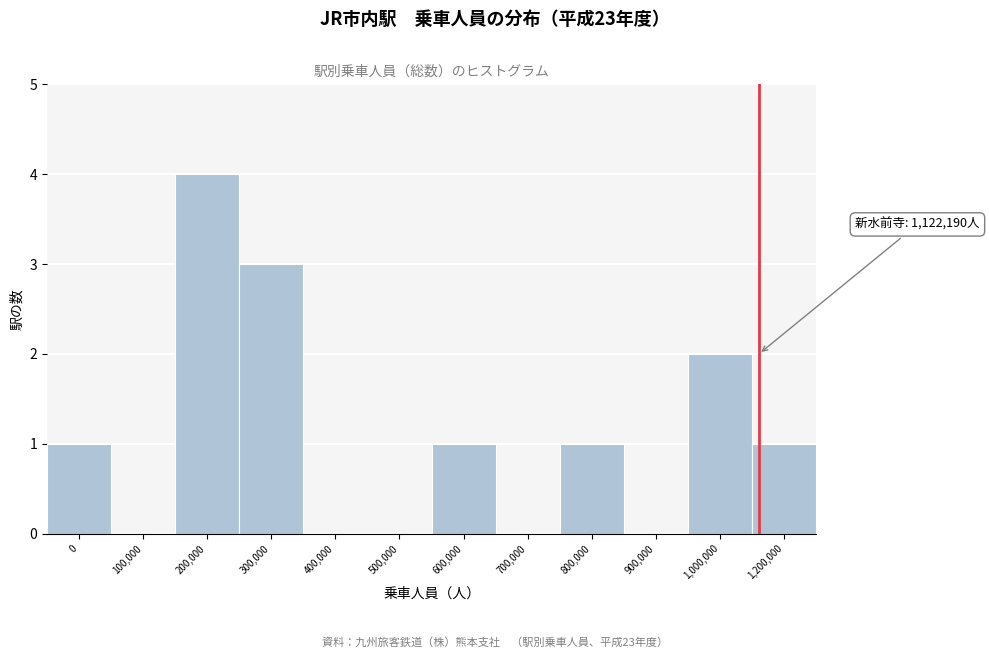

Reading left to right, transcribe all the data shown in this chart.

0=1	100,000=0	200,000=4	300,000=3	400,000=0	500,000=0	600,000=1	700,000=0	800,000=1	900,000=0	1,000,000=2	1,200,000=1